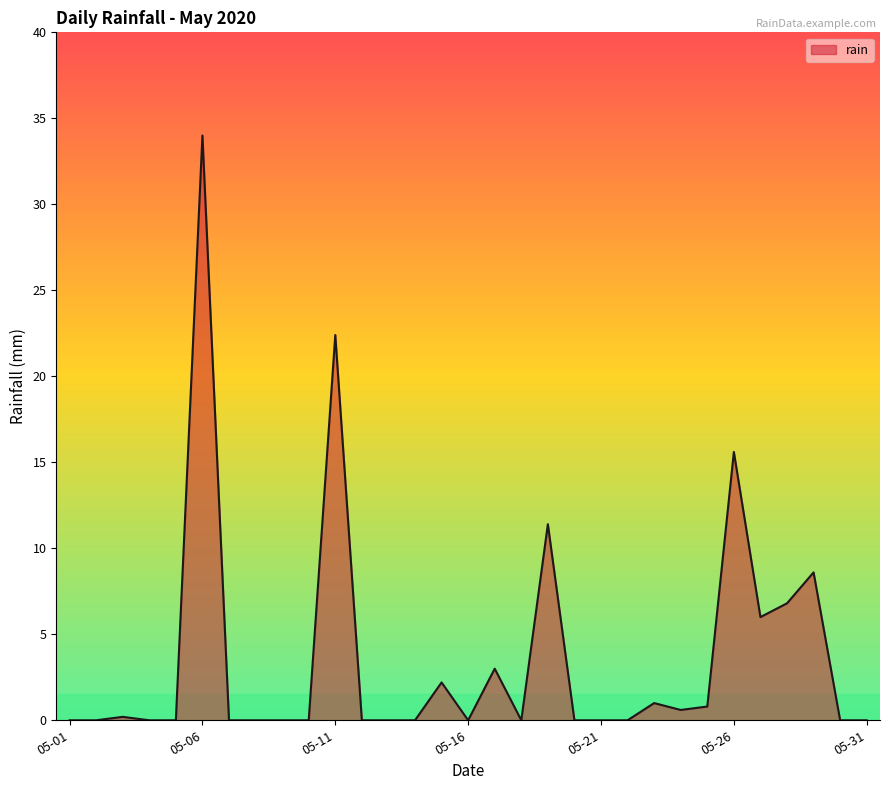

What is the greatest value displayed?

34.0